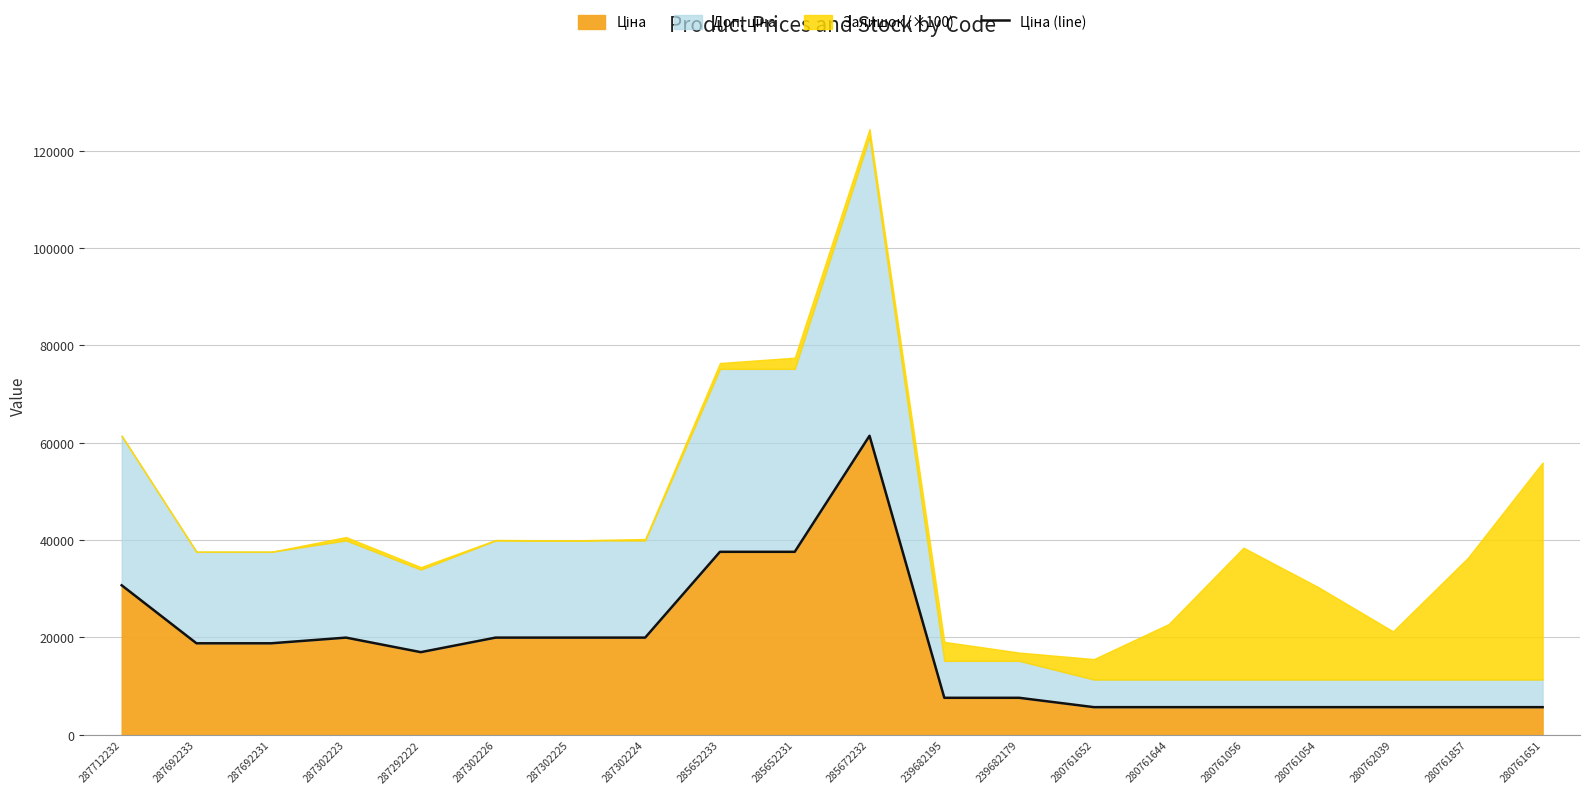

Which label corresponds to the smallest value in the chart?

280761652